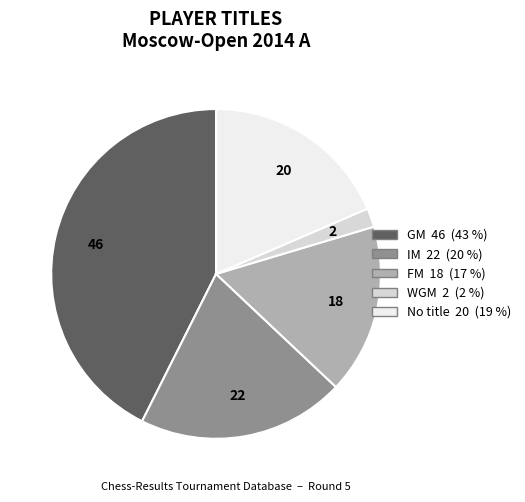

Is there any slice that represents more than half of the pie?

No